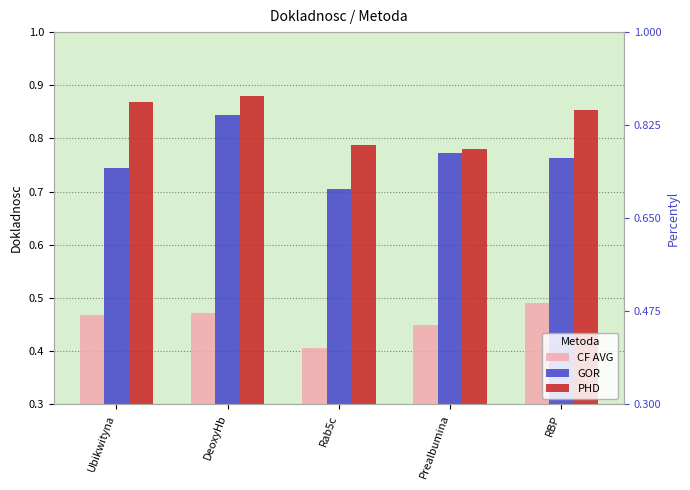

What are all the series names shown in the legend?

CF AVG, GOR, PHD